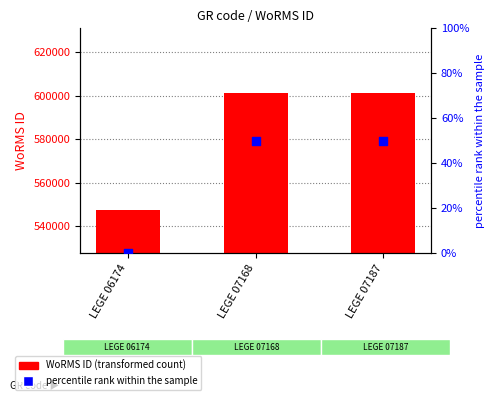

What is the total value across all series at LEGE 07187?

601029